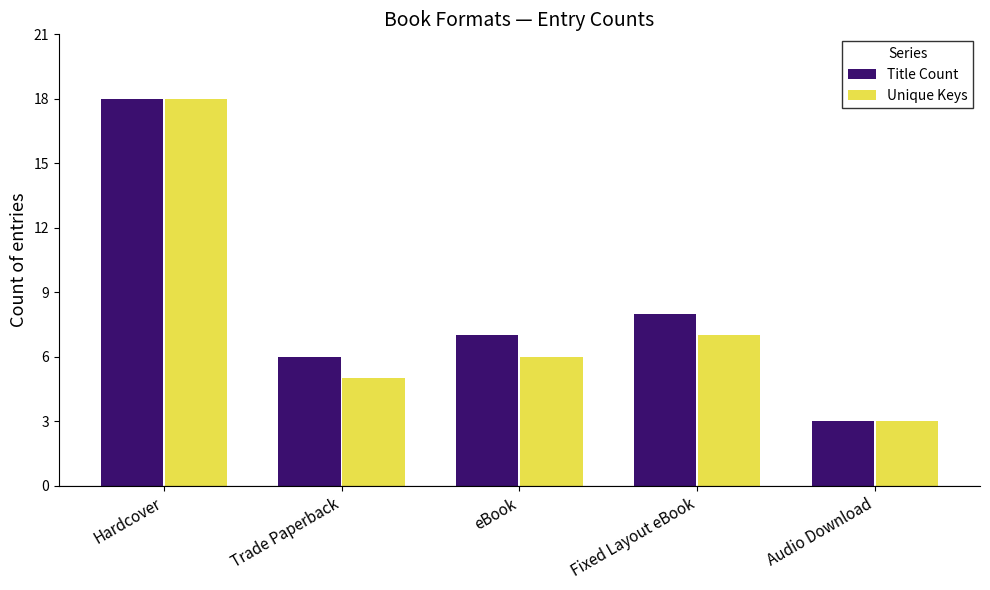

Is it true that Title Count equals 18 at Hardcover?

True